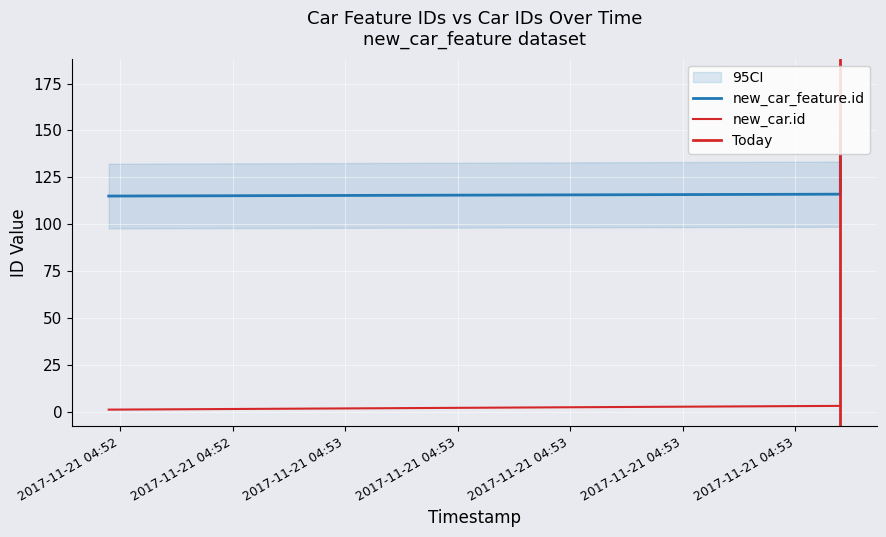

True or false: new_car.id has more than 2 points higher than both neighbors.

False